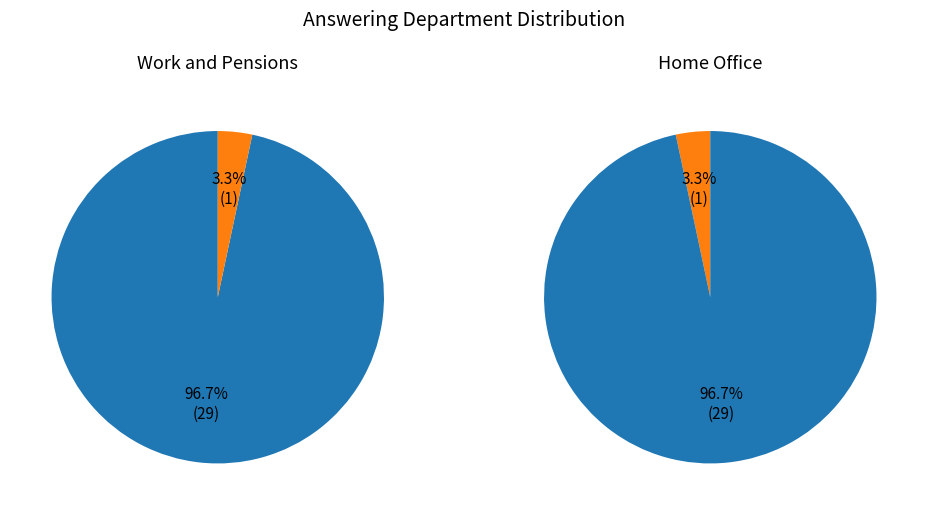

To the nearest percent, what portion does Home Office represent?

3%